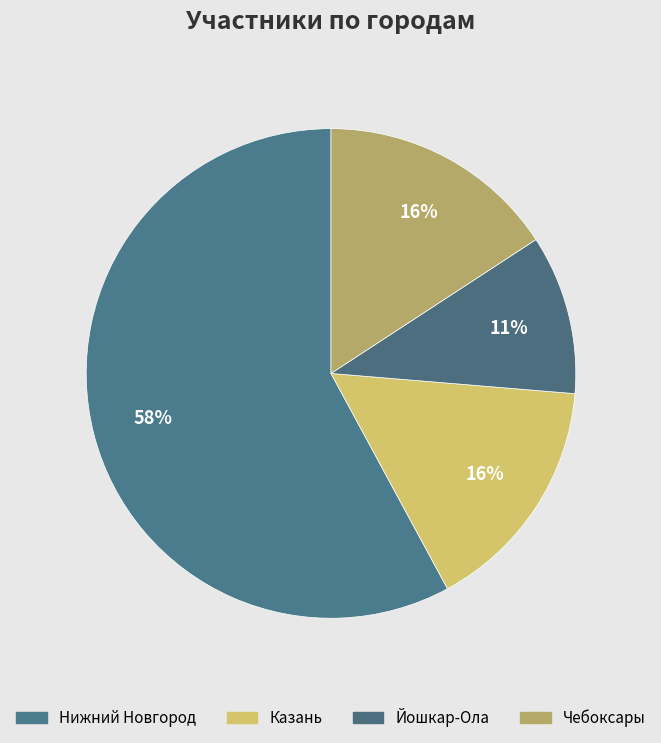

Which category accounts for the majority?

Нижний Новгород